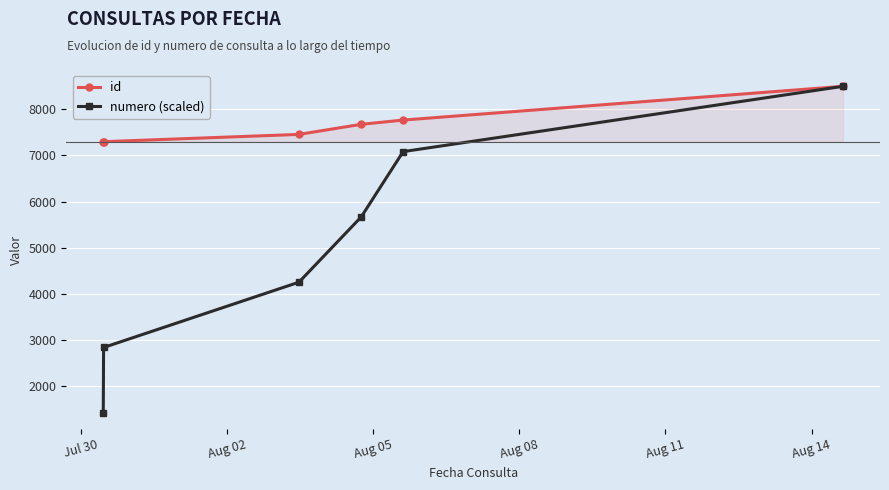

Which series has the largest total across all categories?

id